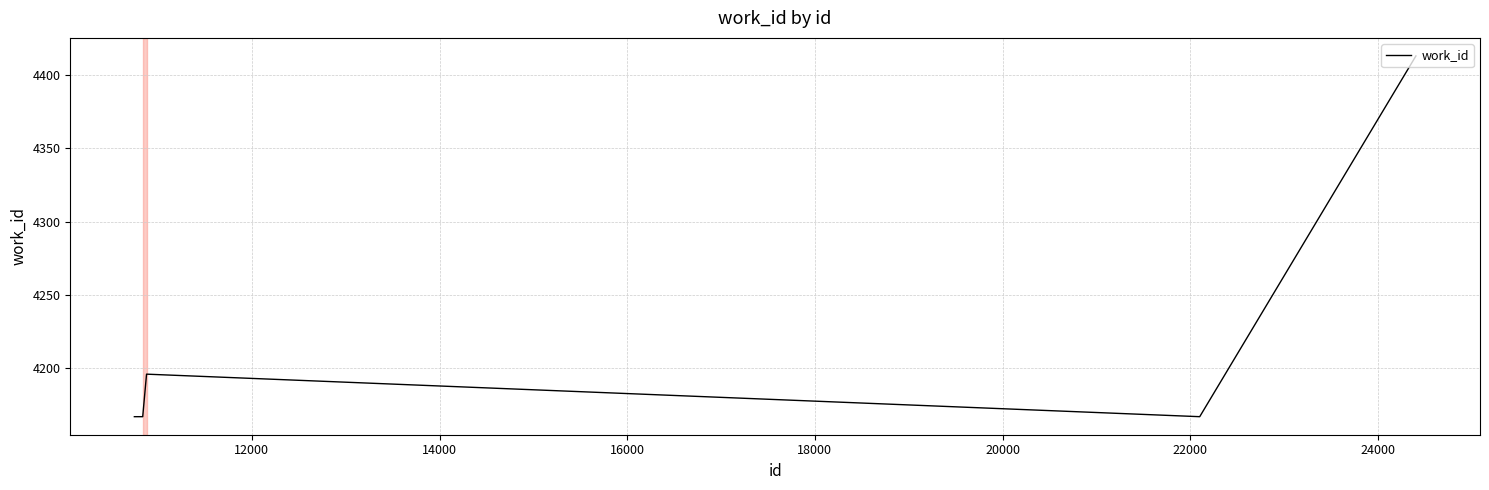

What is the greatest value displayed?

4413